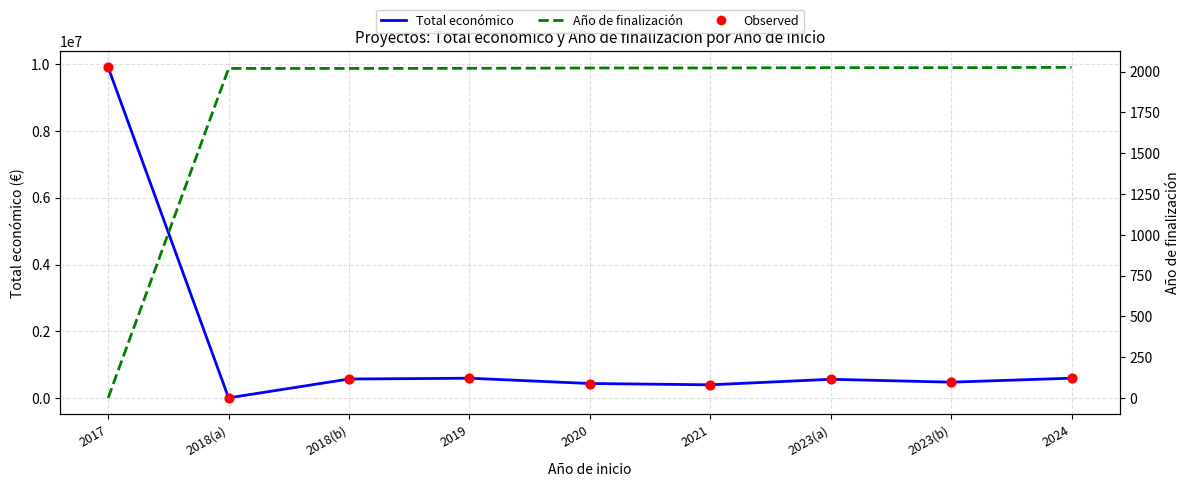

At which category is the sum across all series the highest?

2017